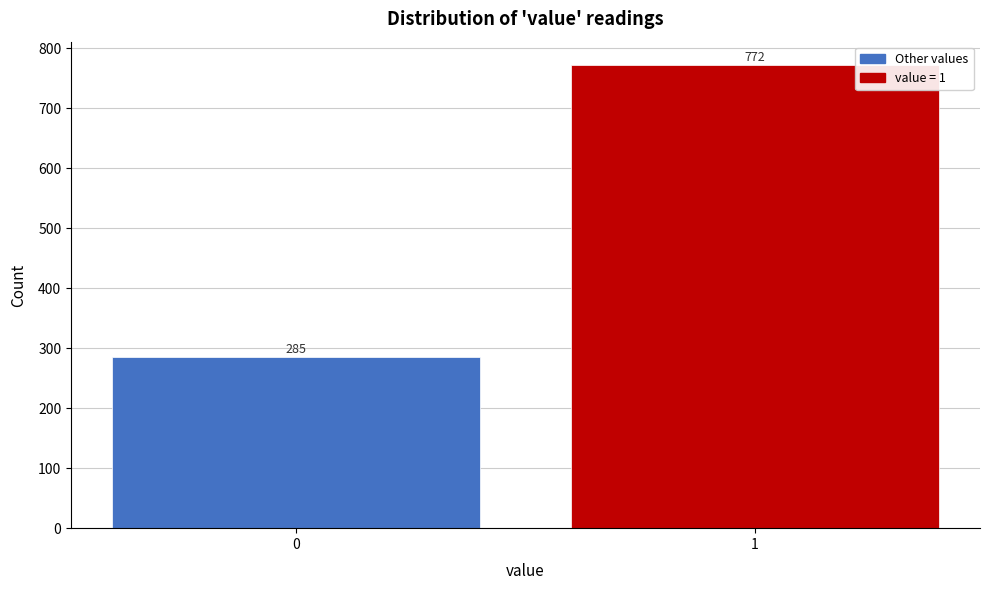

Reading left to right, extract all data points from this chart.

0=285	1=772